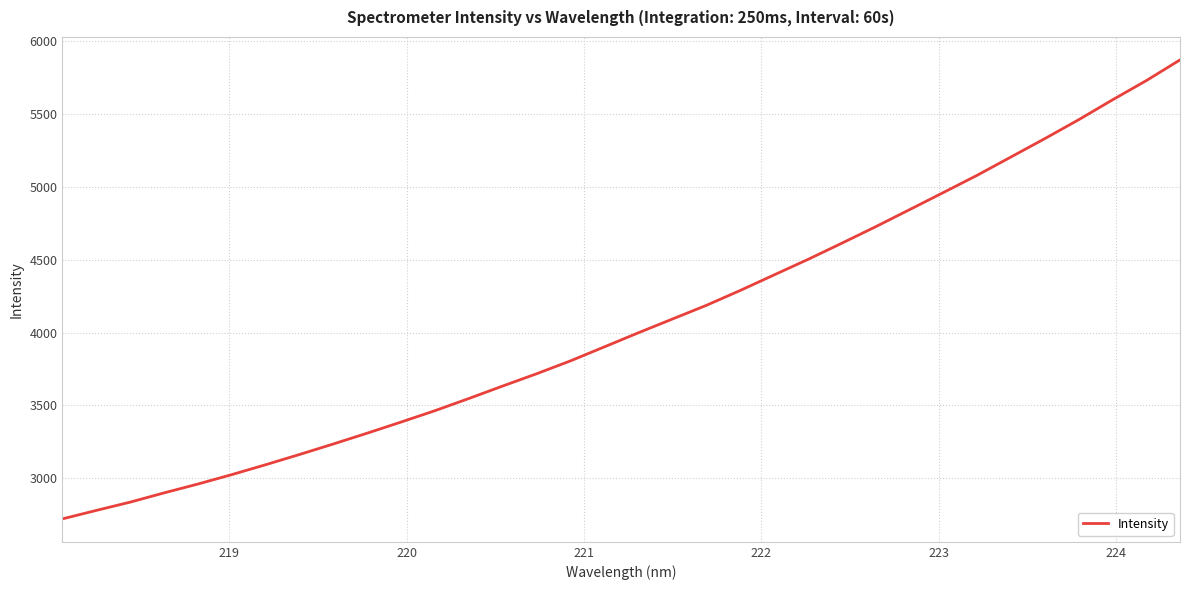

What is the greatest value displayed?

5869.6